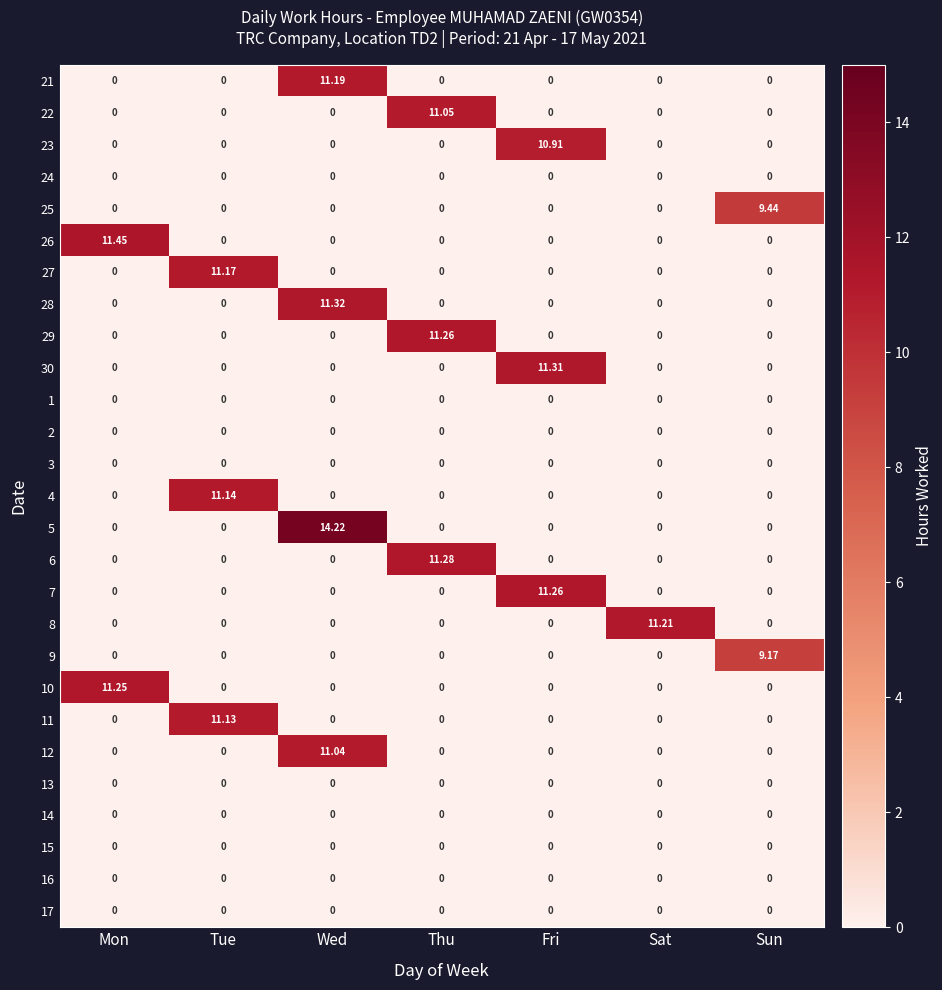

What is the spread (max minus min) of values at Sun?

9.4